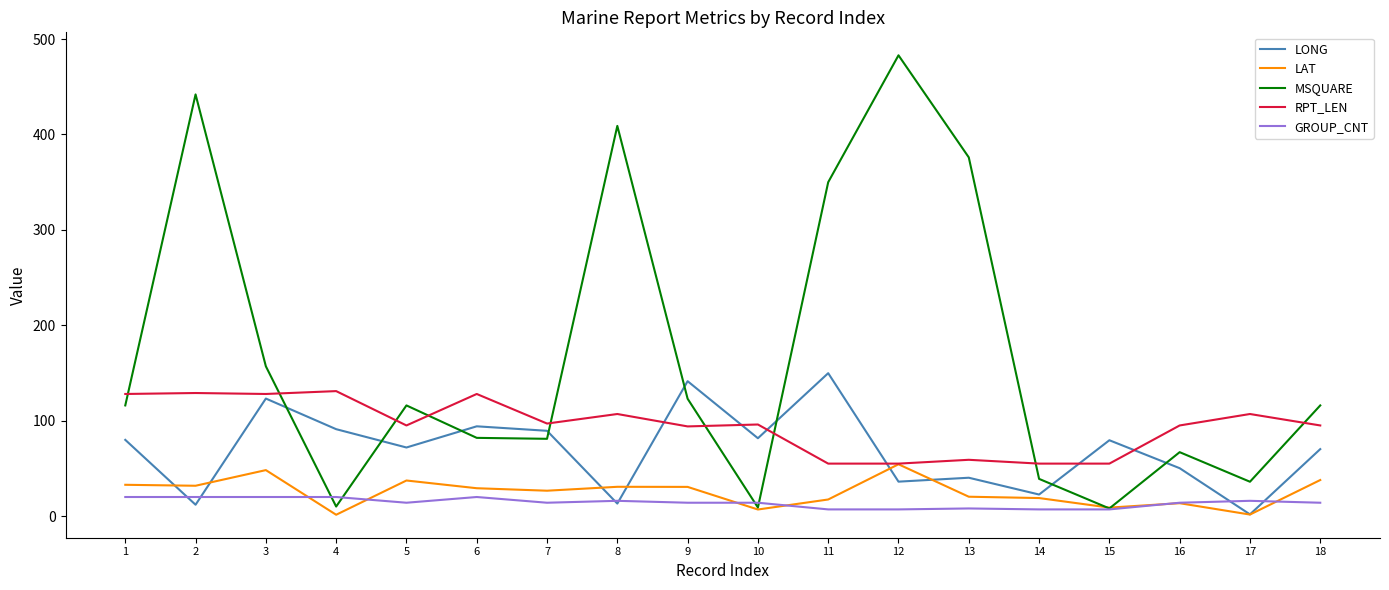

The value of LONG at 14 is 22.6. True or false?

True